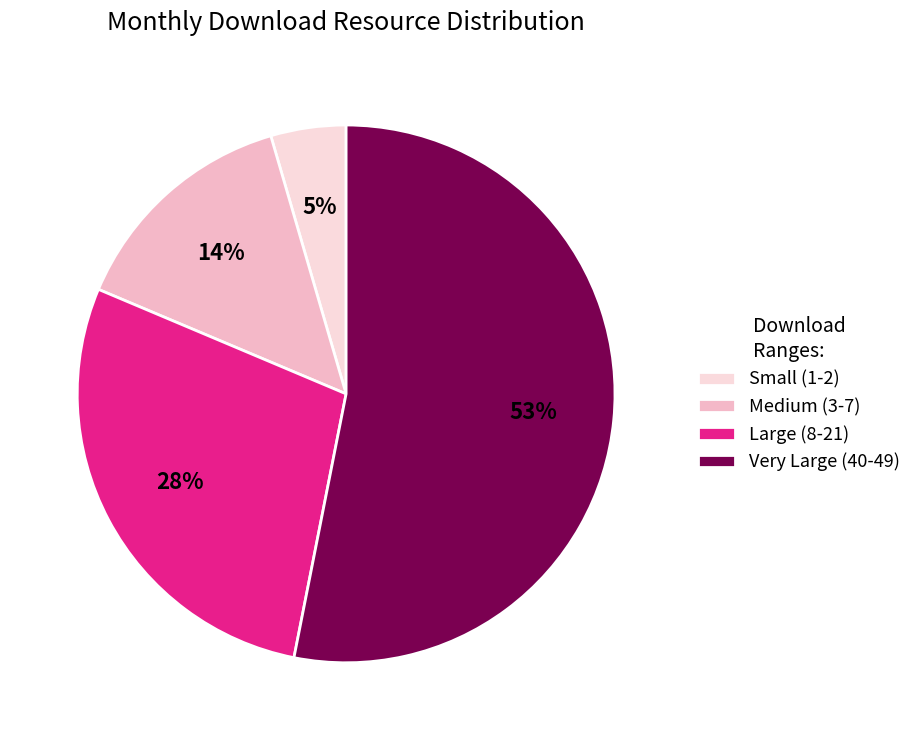

How many slices are in this pie chart?

4